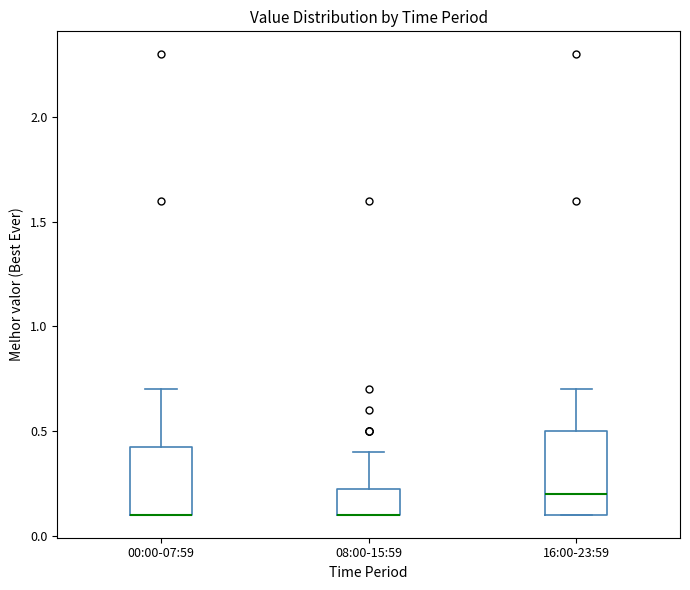

Reading left to right, read every box against the y-axis: the position of its median line, the range the box covers, and the ends of its whiskers. The values are not printed on the chart, so give them approximately, as read against the axis.

00:00-07:59: median 0.10 (drawn on the box's lower edge), box 0.10 to 0.45, whiskers 0.10 to 0.70
08:00-15:59: median 0.10 (drawn on the box's lower edge), box 0.10 to 0.25, whiskers 0.10 to 0.40
16:00-23:59: median 0.20, box 0.10 to 0.50, whiskers 0.10 to 0.70